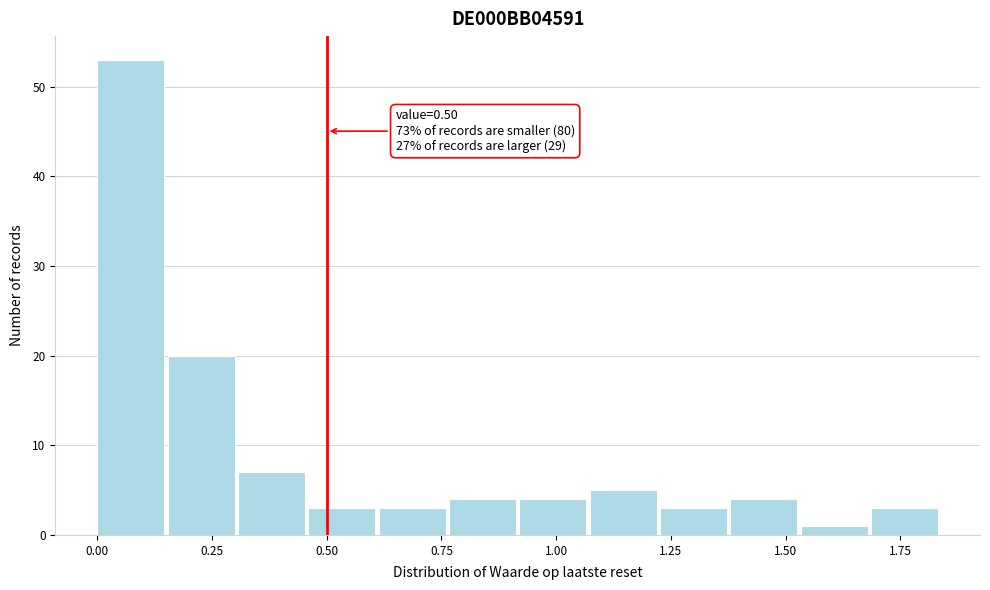

Read against the x-axis, roughly where is the centre of the tallest bar?

0.05